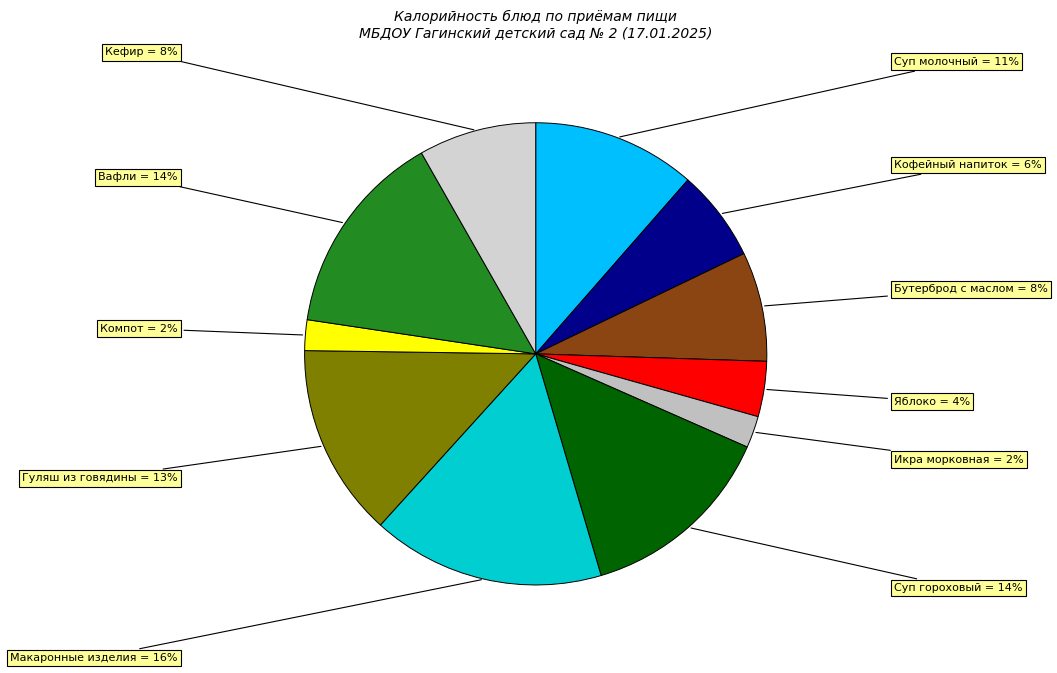

What is the smallest slice in the pie chart?

Компот из сушенных фруктов